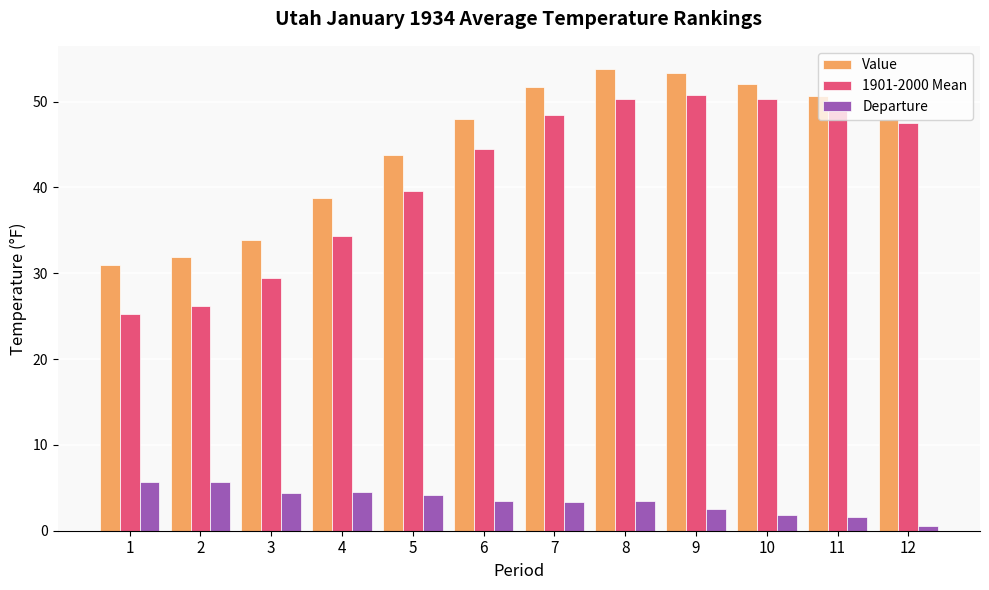

What is the value of the Value bar at the 1st from the left?

31.0